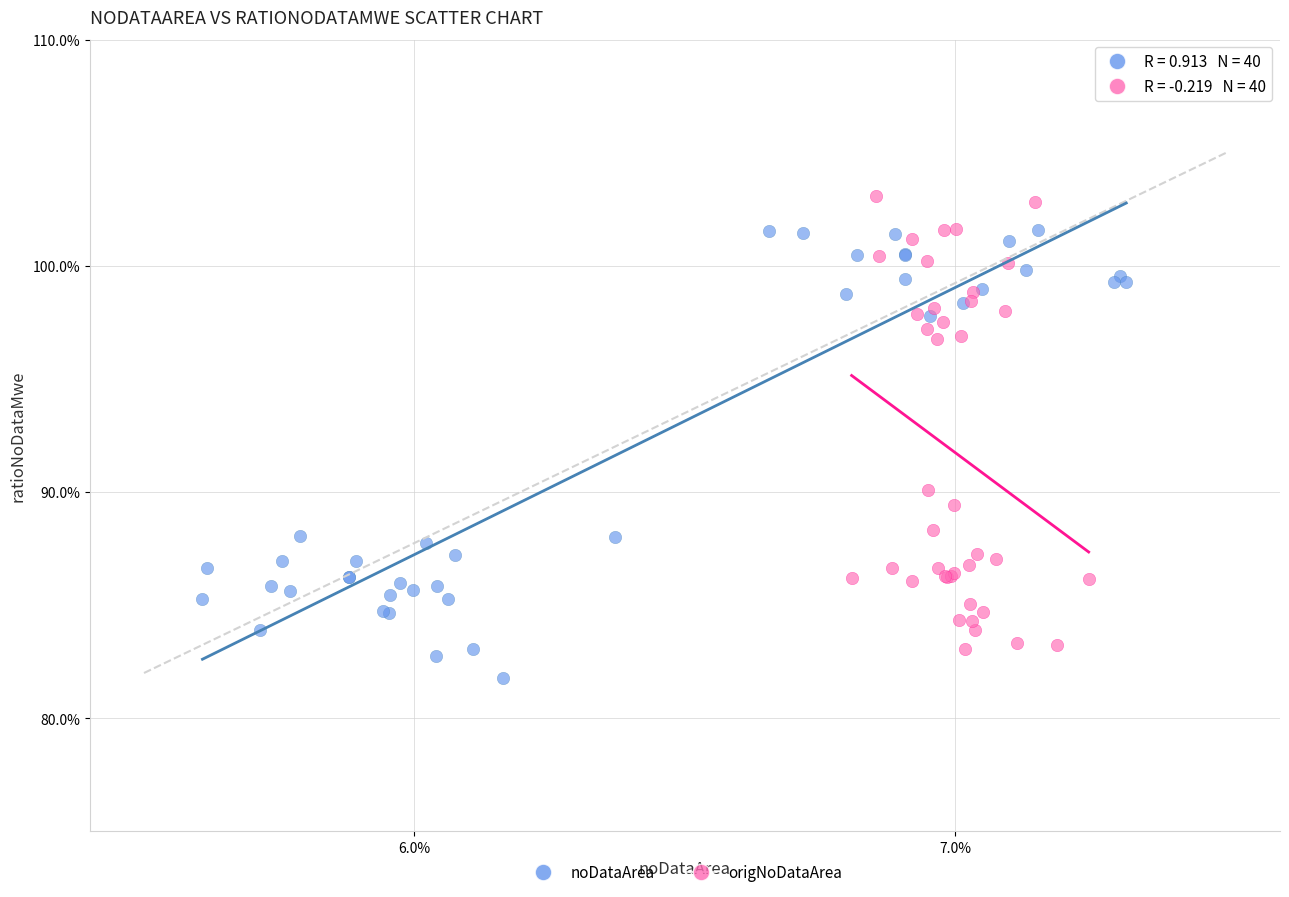

What are all the series names shown in the legend?

noDataArea, origNoDataArea